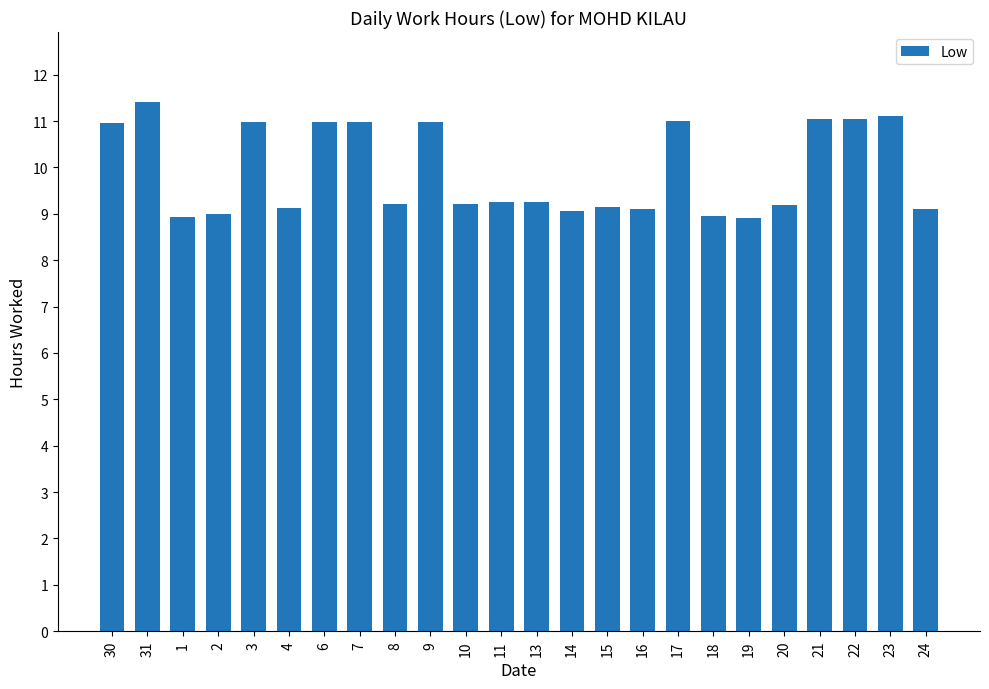

What is the value of the 24th bar from the left?

9.1